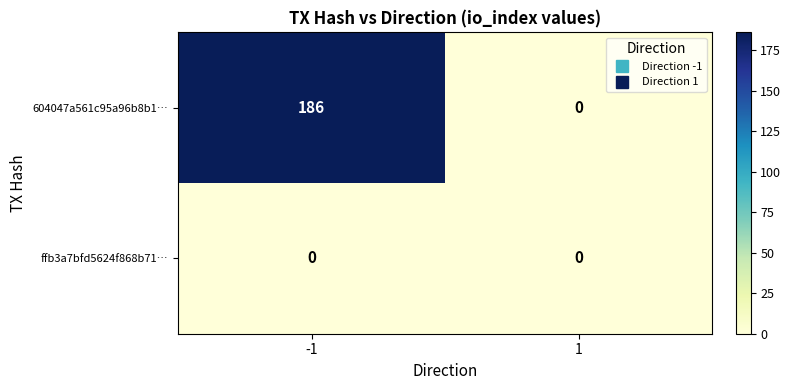

Which series has the largest range (max minus min)?

604047a561c95a96b8b1…